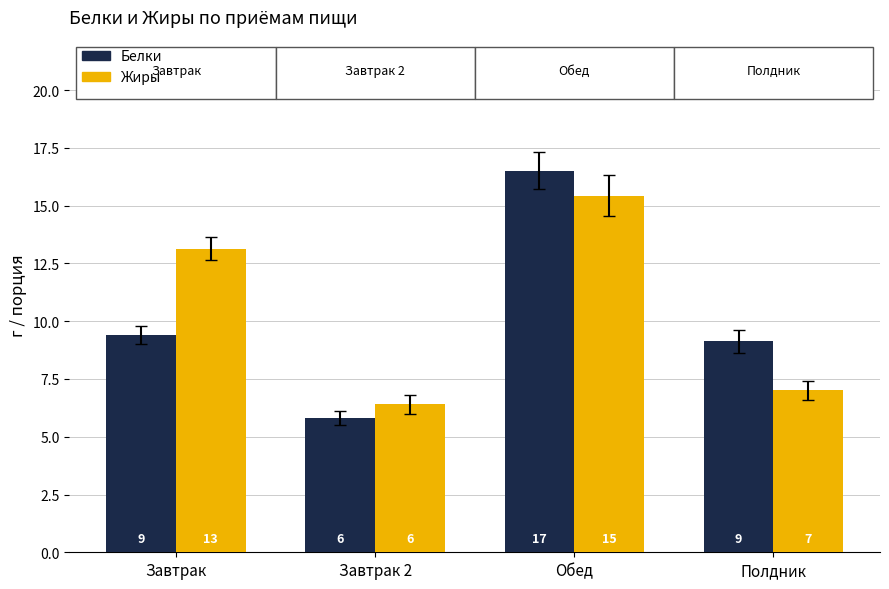

What is the highest value of the Жиры series?

15.4